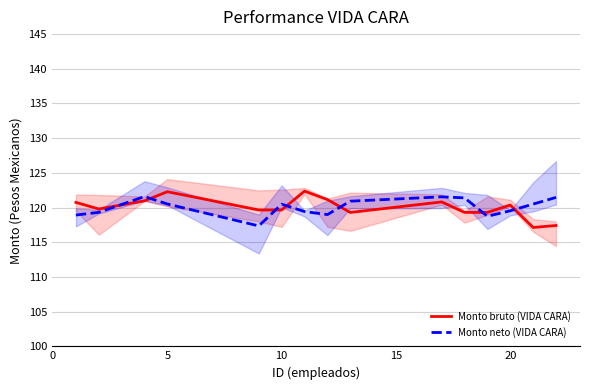

What are all the series names shown in the legend?

Monto bruto (VIDA CARA), Monto neto (VIDA CARA)